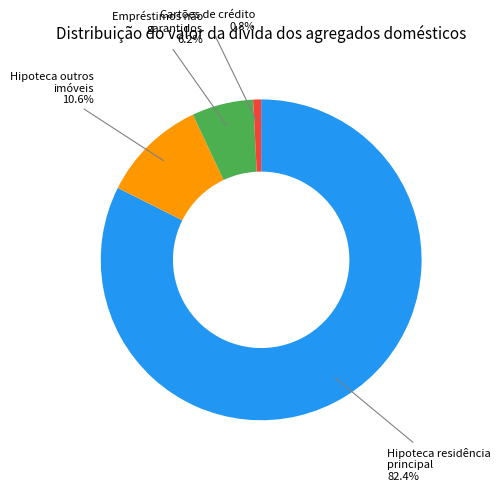

Is there a majority slice in this chart?

Yes